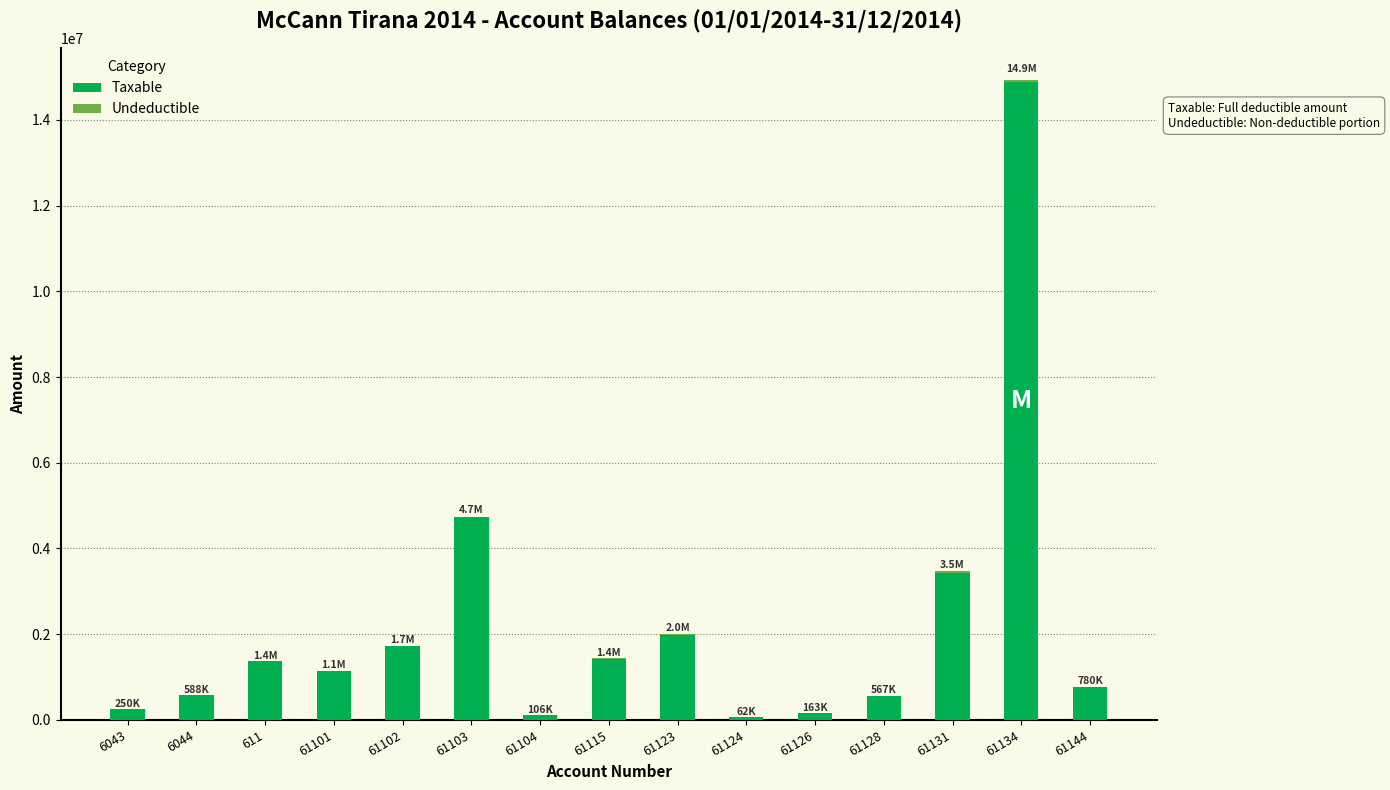

The value of Taxable at 61115 is 1433753.2. True or false?

True